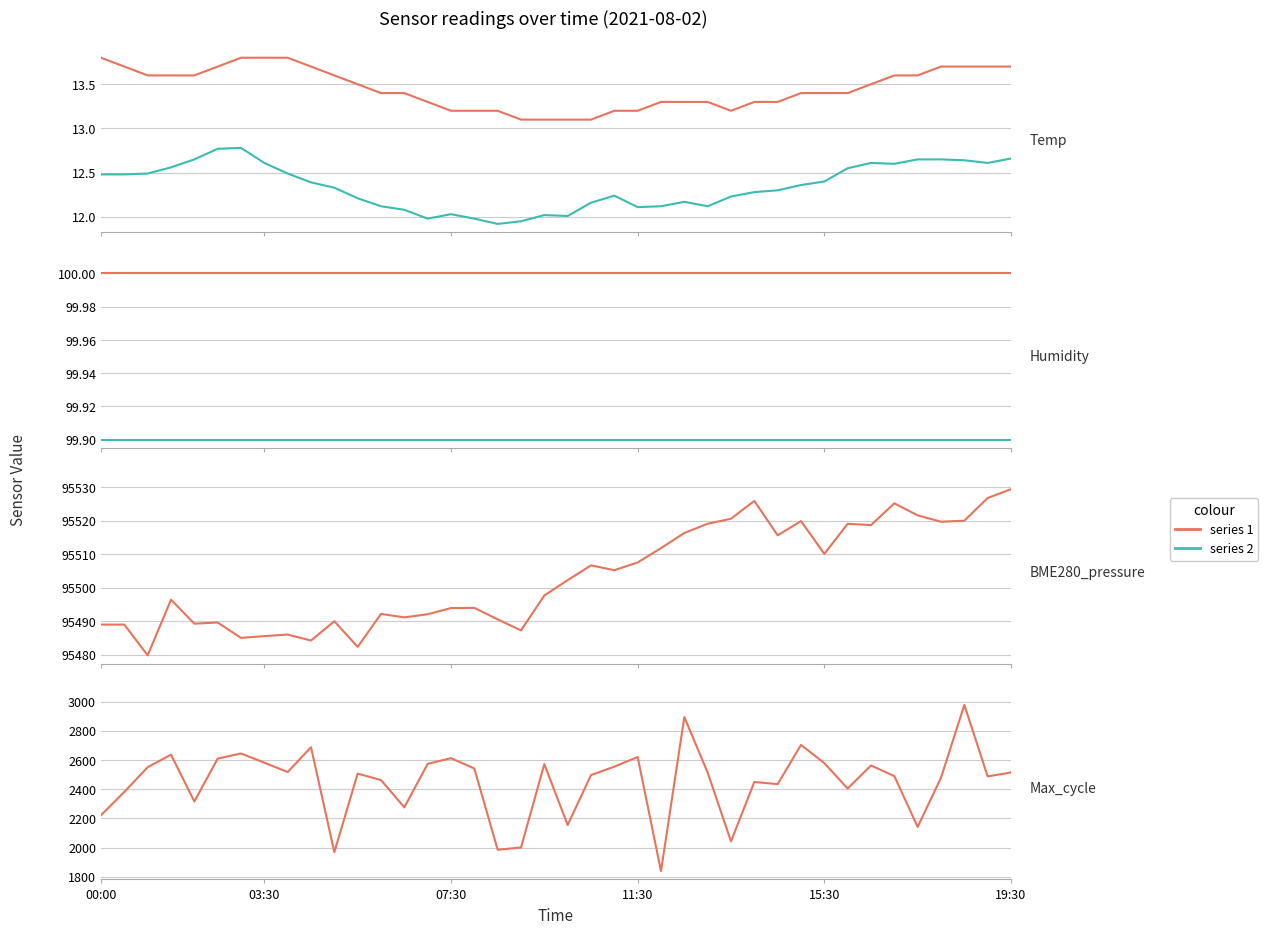

What is the average value of the Max_cycle series?

2450.0